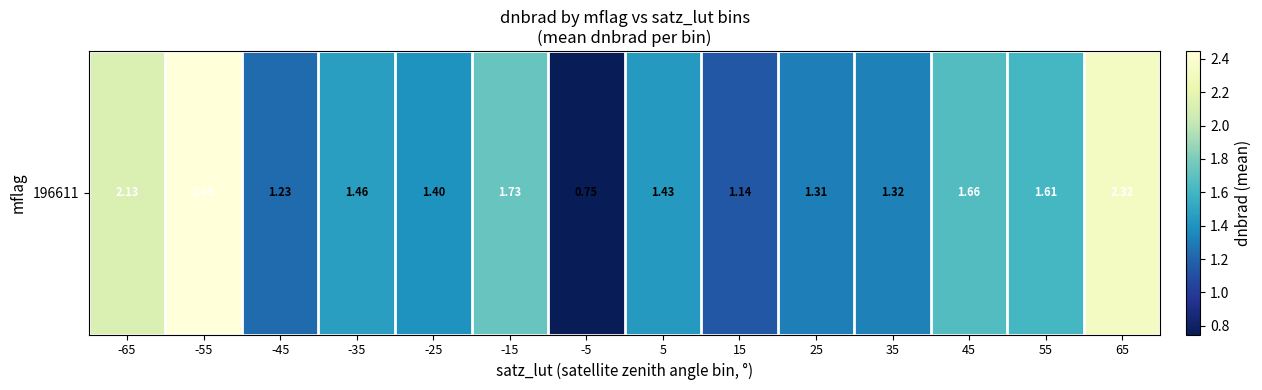

Which label corresponds to the smallest value in the chart?

-5